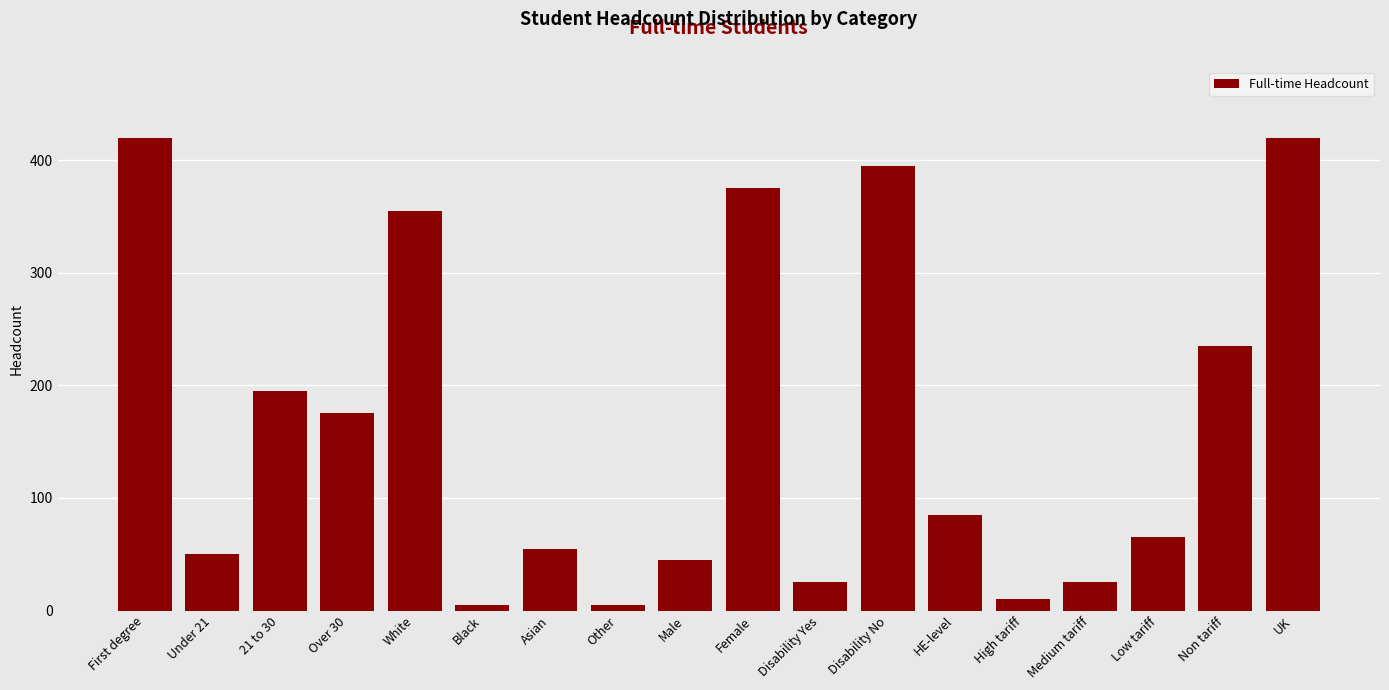

Reading left to right, transcribe all the data shown in this chart.

420	50	195	175	355	5	55	5	45	375	25	395	85	10	25	65	235	420